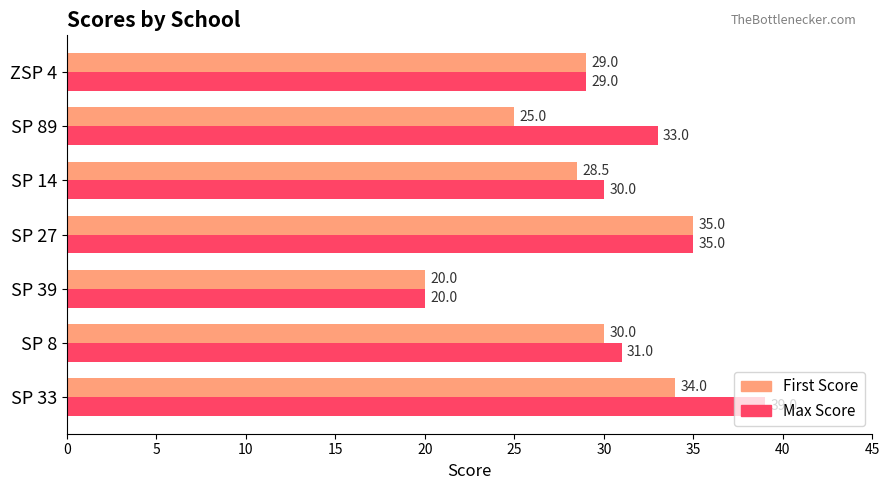

The value of First Score at SP 14 is 17.6. True or false?

False